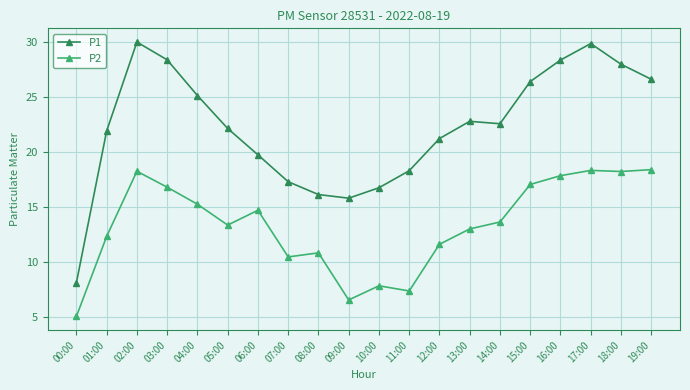

What is the label of the 10th point from the left?

09:00